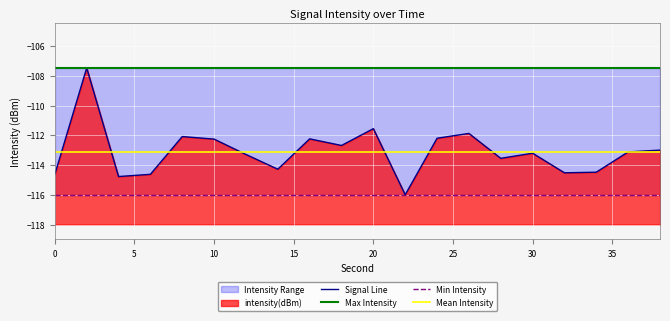

The value of intensity(dBm) at 10 is -67.5. True or false?

False